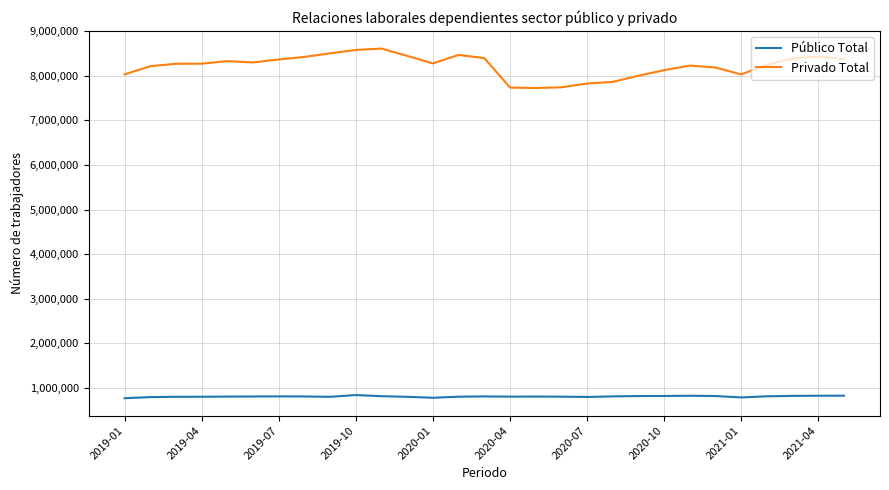

What is the minimum value for Público Total?

771095